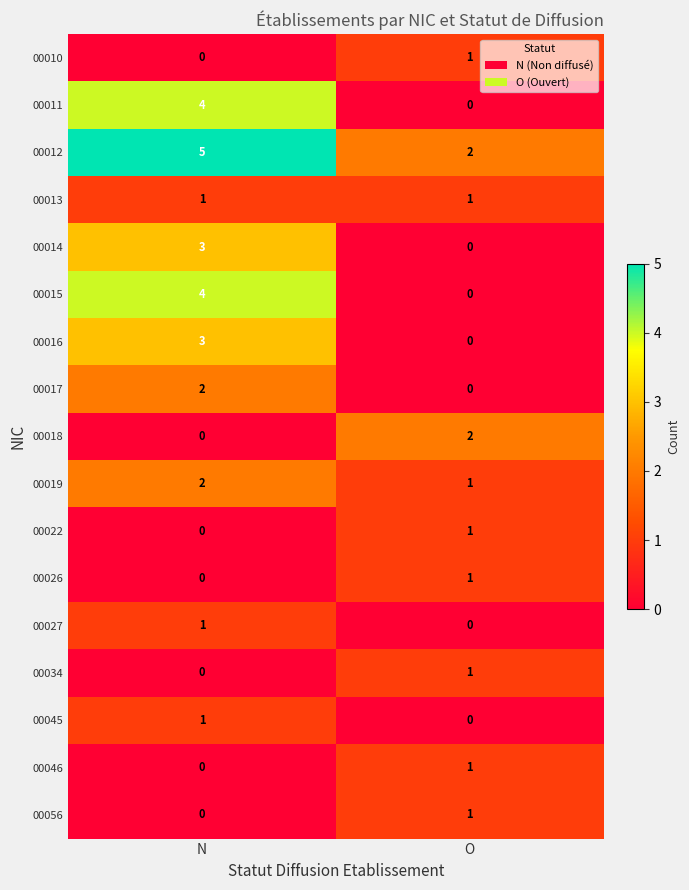

At which label is 00034 closest to 0?

N